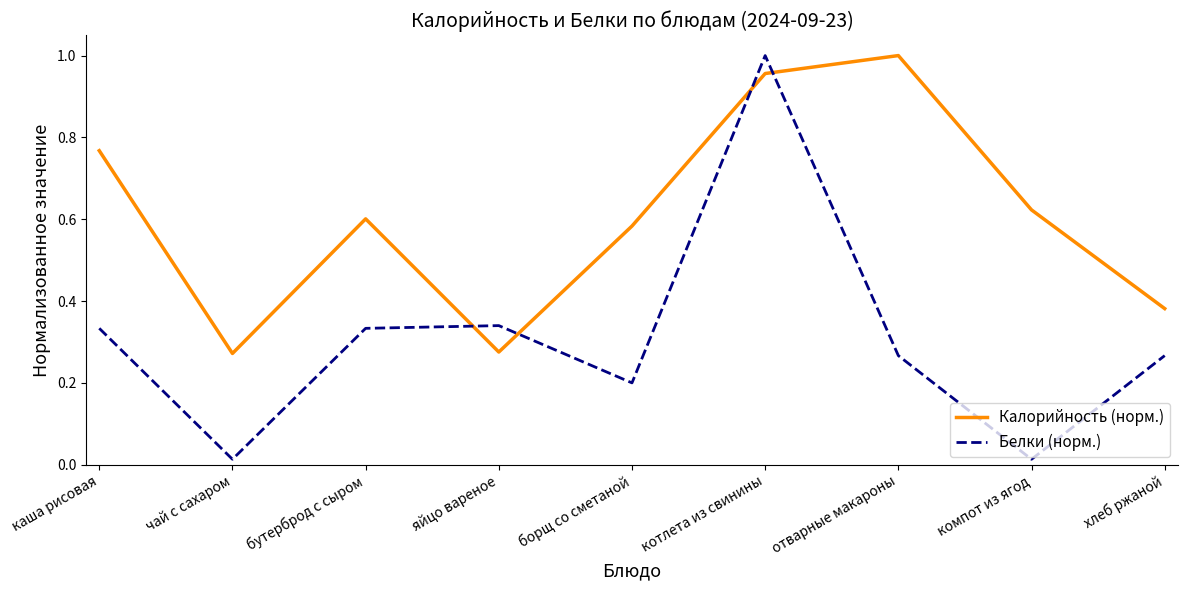

At which label does Калорийность (норм.) reach its peak?

отварные макароны